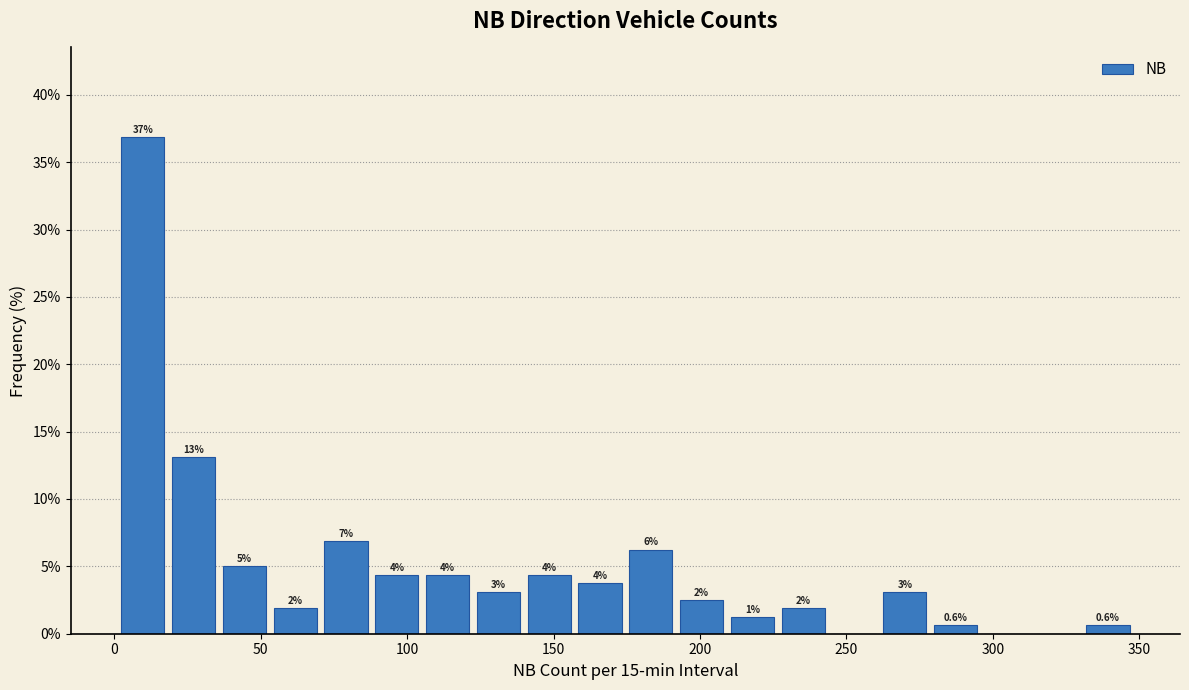

Around what value on the x-axis is the tallest bar? Give the approximate position of its centre, as read against the axis.

10